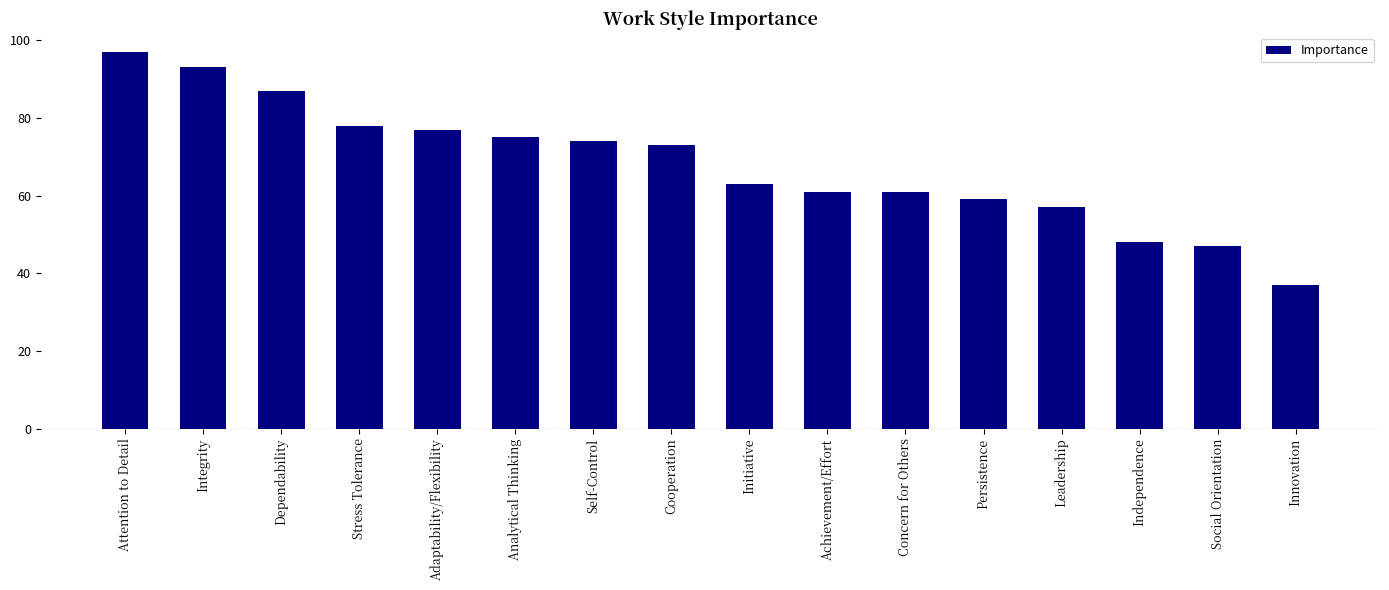

What is the value of the 5th bar from the left?

77